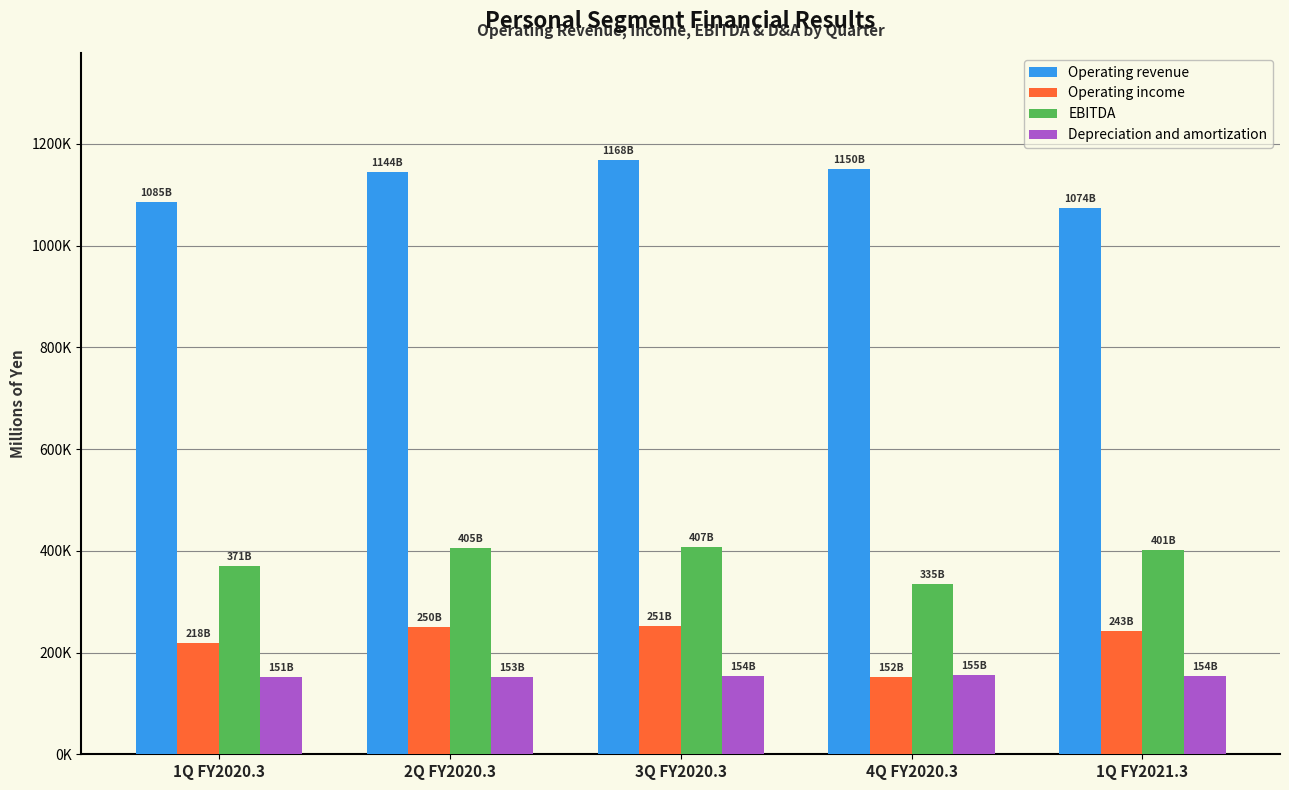

Are the bars horizontal?

No